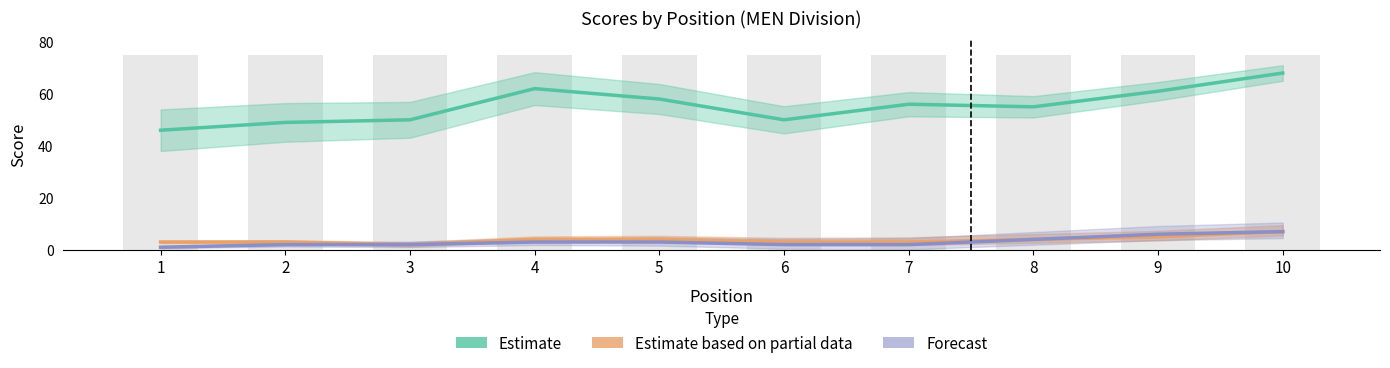

How many values in the Forecast series are below 3?

5